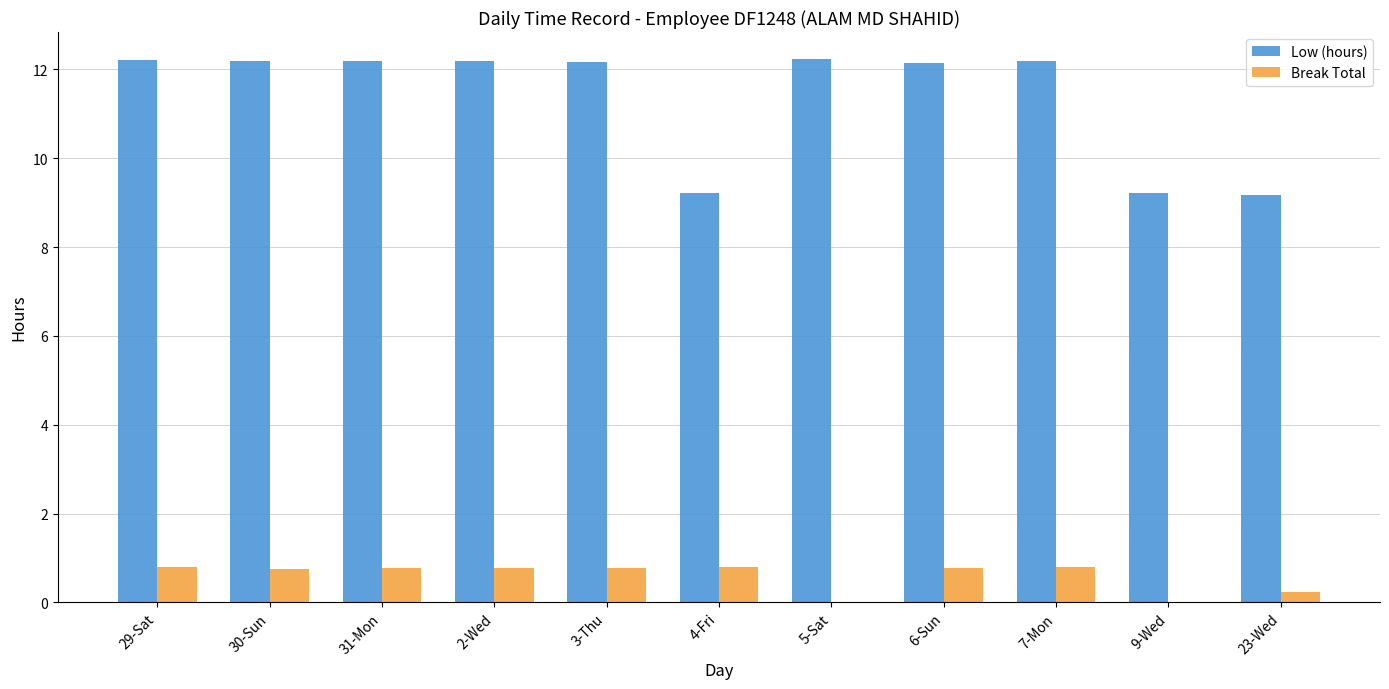

True or false: Low (hours) has a value of 5.7 at 4-Fri.

False